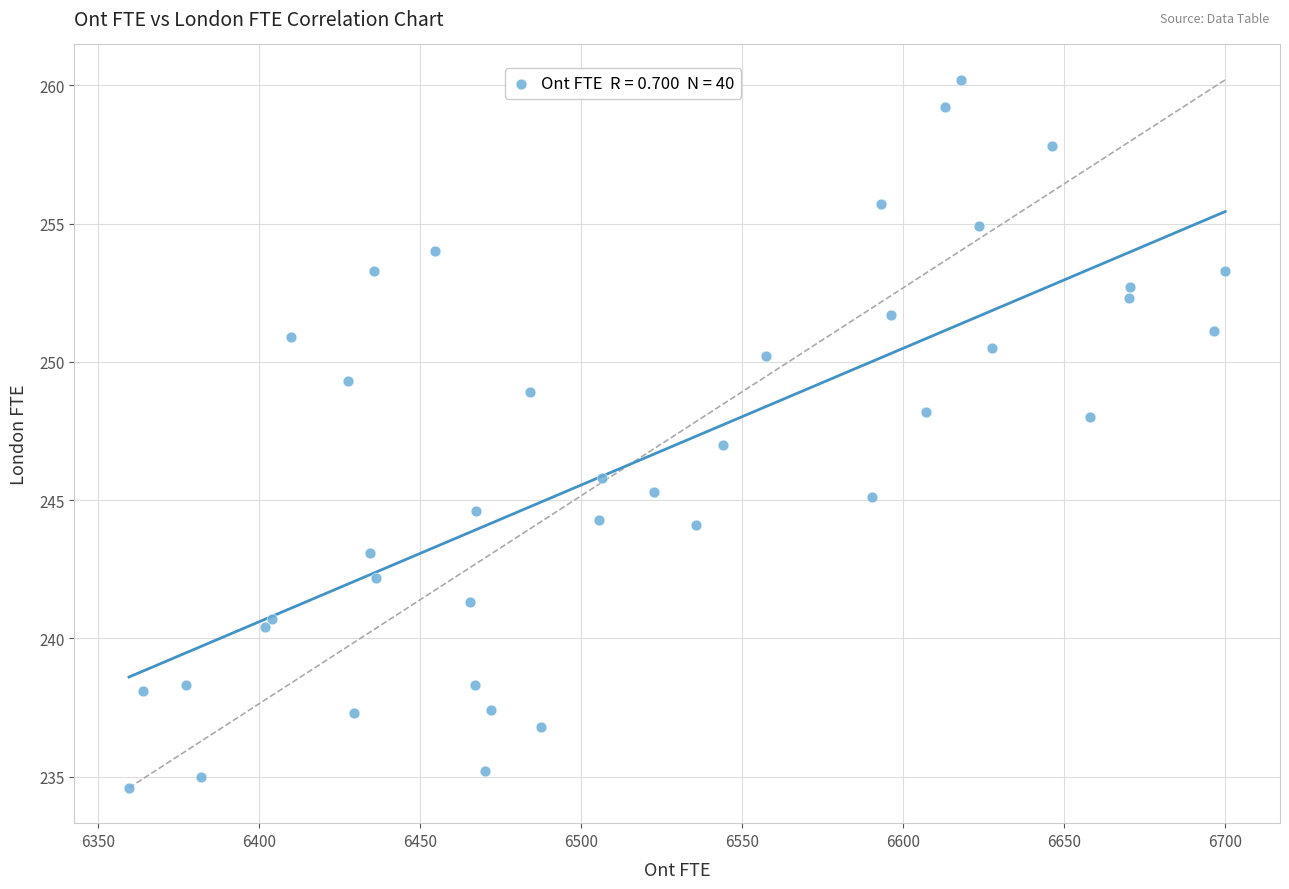

What is the range of X values (max minus min)?

340.5